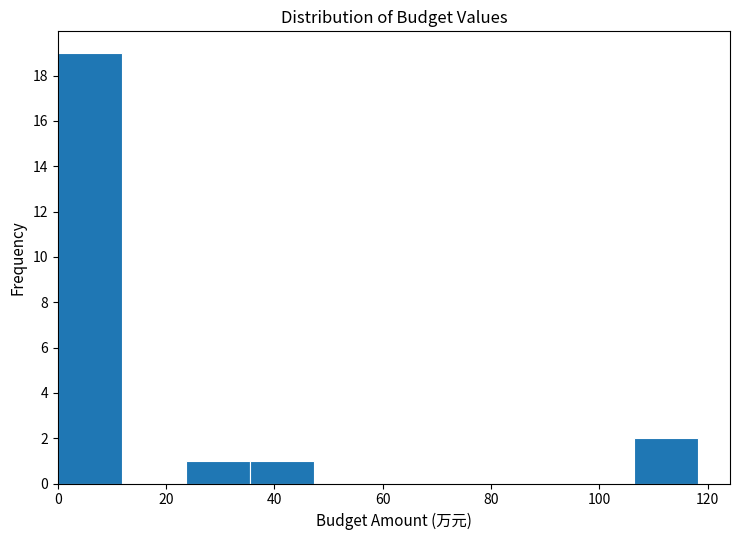

How tall is the bar that spans 106 to 118 on the x-axis? Neither the bar edges nor the heights are printed on the chart, so give them approximately, as read against the axes.

2